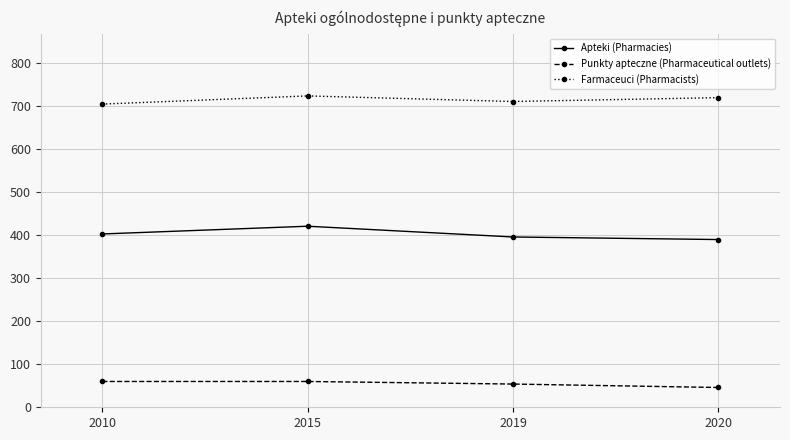

Reading right to left, list all the values displayed in this chart.

Apteki (Pharmacies): 2020=390	2019=396	2015=421	2010=403
Punkty apteczne (Pharmaceutical outlets): 2020=46	2019=54	2015=60	2010=60
Farmaceuci (Pharmacists): 2020=720	2019=711	2015=724	2010=705